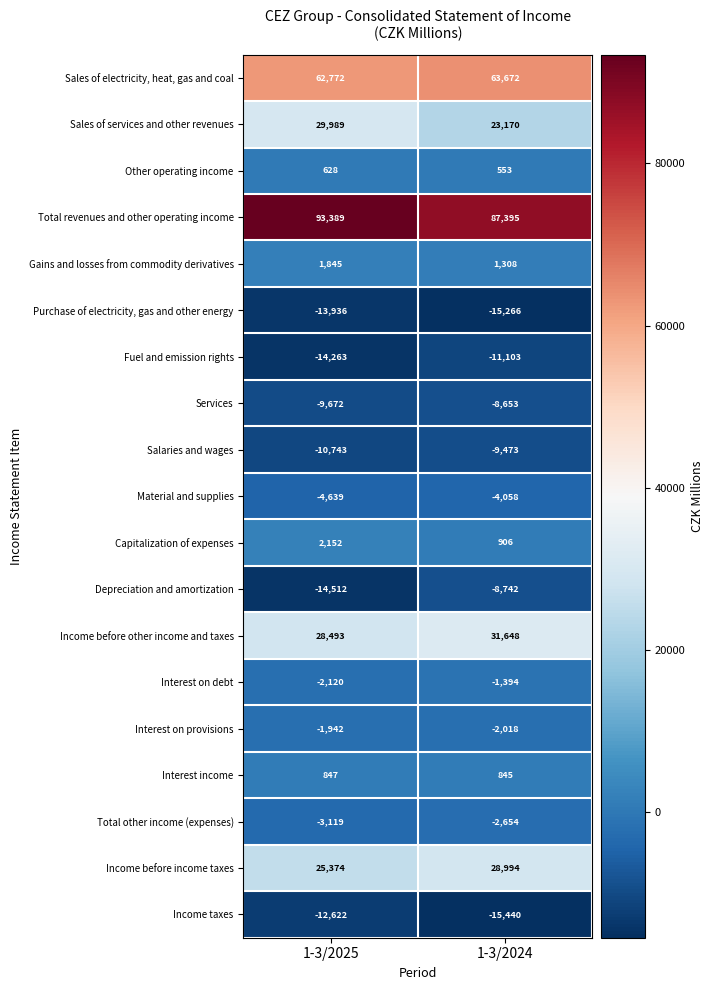

Rank the series by their maximum value, from highest to lowest.

Total revenues and other operating income, Sales of electricity, heat, gas and coal, Income before other income and taxes, Sales of services and other revenues, Income before income taxes, Capitalization of expenses, Gains and losses from commodity derivatives, Interest income, Other operating income, Interest on debt, Interest on provisions, Total other income (expenses), Material and supplies, Services, Depreciation and amortization, Salaries and wages, Fuel and emission rights, Income taxes, Purchase of electricity, gas and other energy